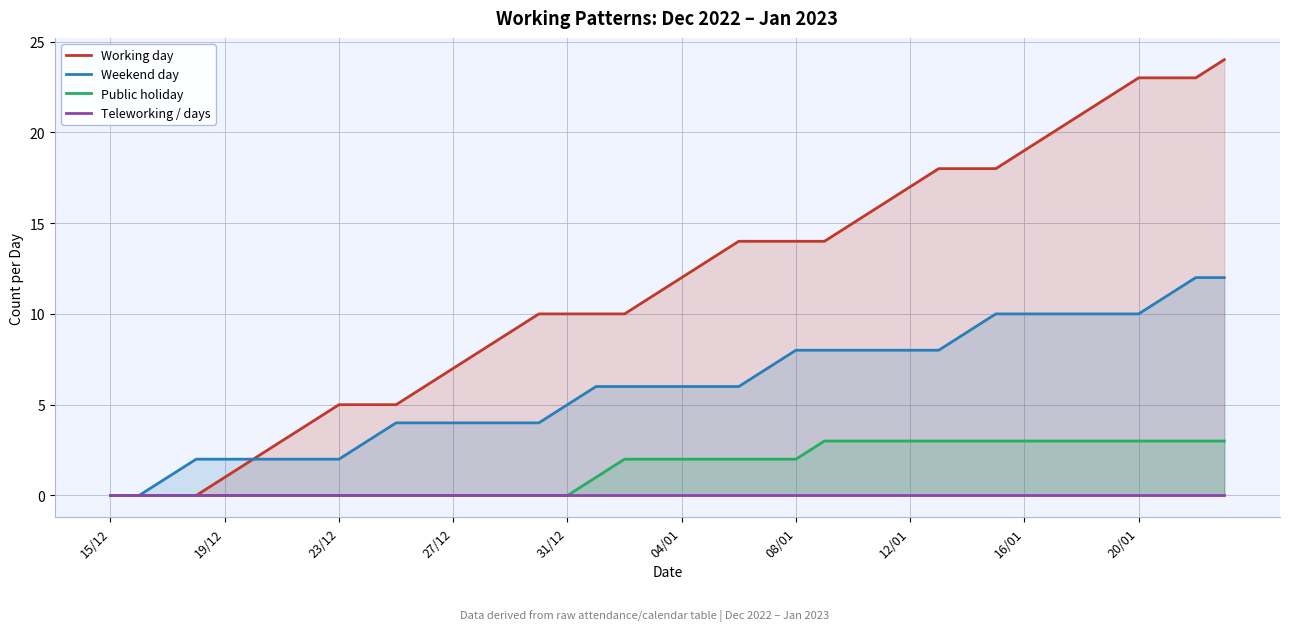

How many values in the Public holiday series exceed 2?

15